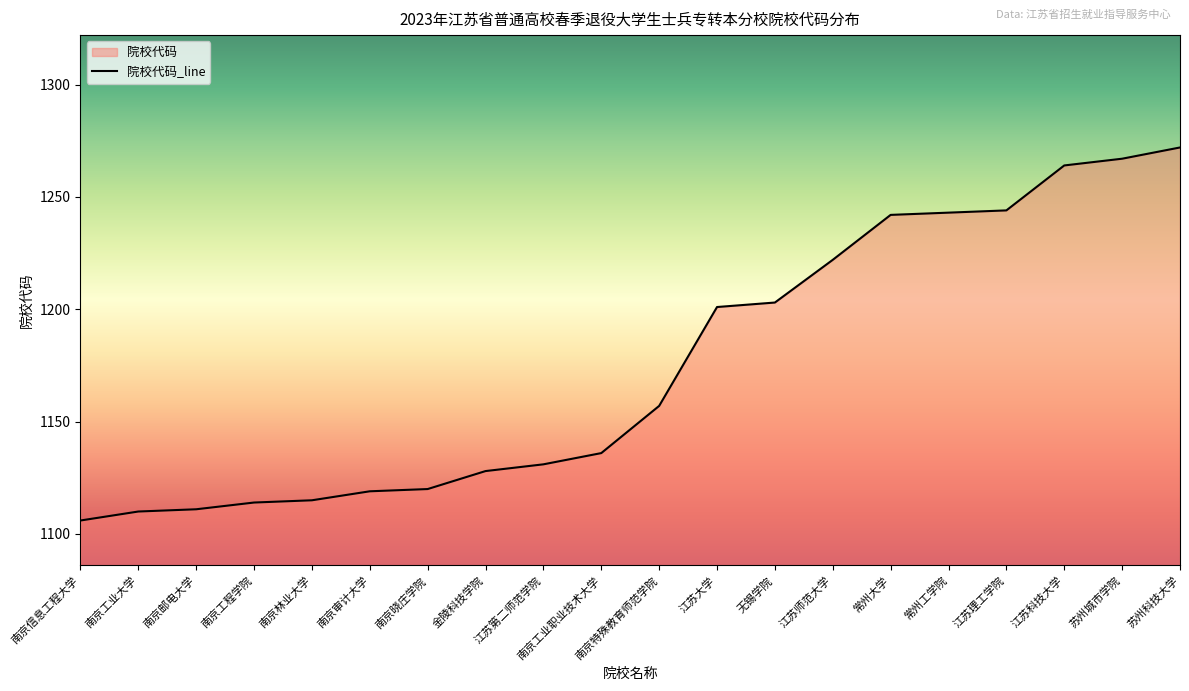

Reading left to right, what are all the values shown in this chart?

南京信息工程大学=1106	南京工业大学=1110	南京邮电大学=1111	南京工程学院=1114	南京林业大学=1115	南京审计大学=1119	南京晓庄学院=1120	金陵科技学院=1128	江苏第二师范学院=1131	南京工业职业技术大学=1136	南京特殊教育师范学院=1157	江苏大学=1201	无锡学院=1203	江苏师范大学=1222	常州大学=1242	常州工学院=1243	江苏理工学院=1244	江苏科技大学=1264	苏州城市学院=1267	苏州科技大学=1272